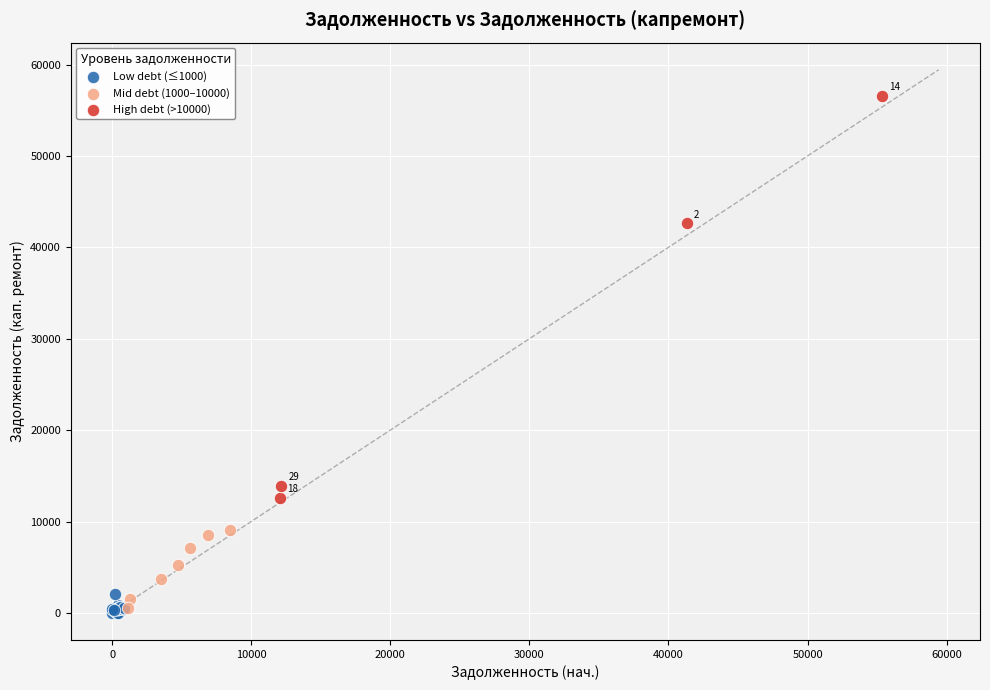

Which series contains the lowest Y value?

Low debt (≤1000)